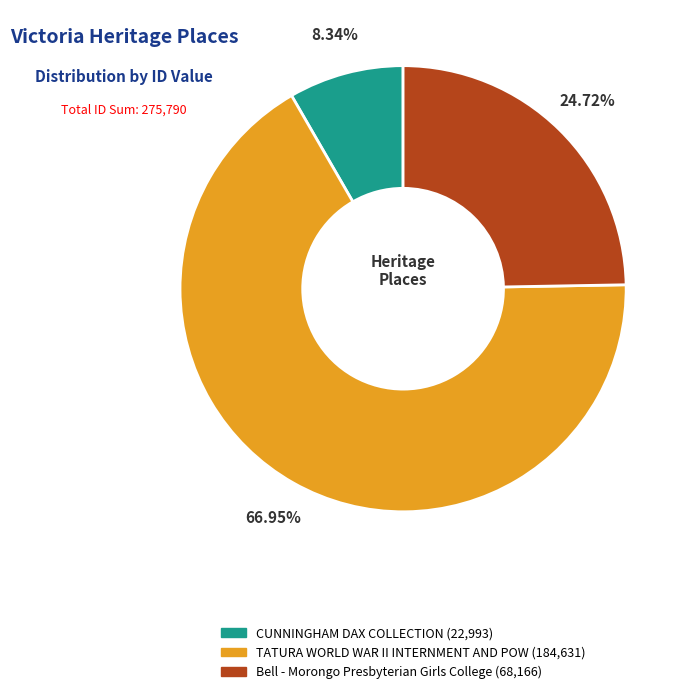

To the nearest percent, what percentage of the pie is Bell - Morongo Presbyterian Girls College?

25%